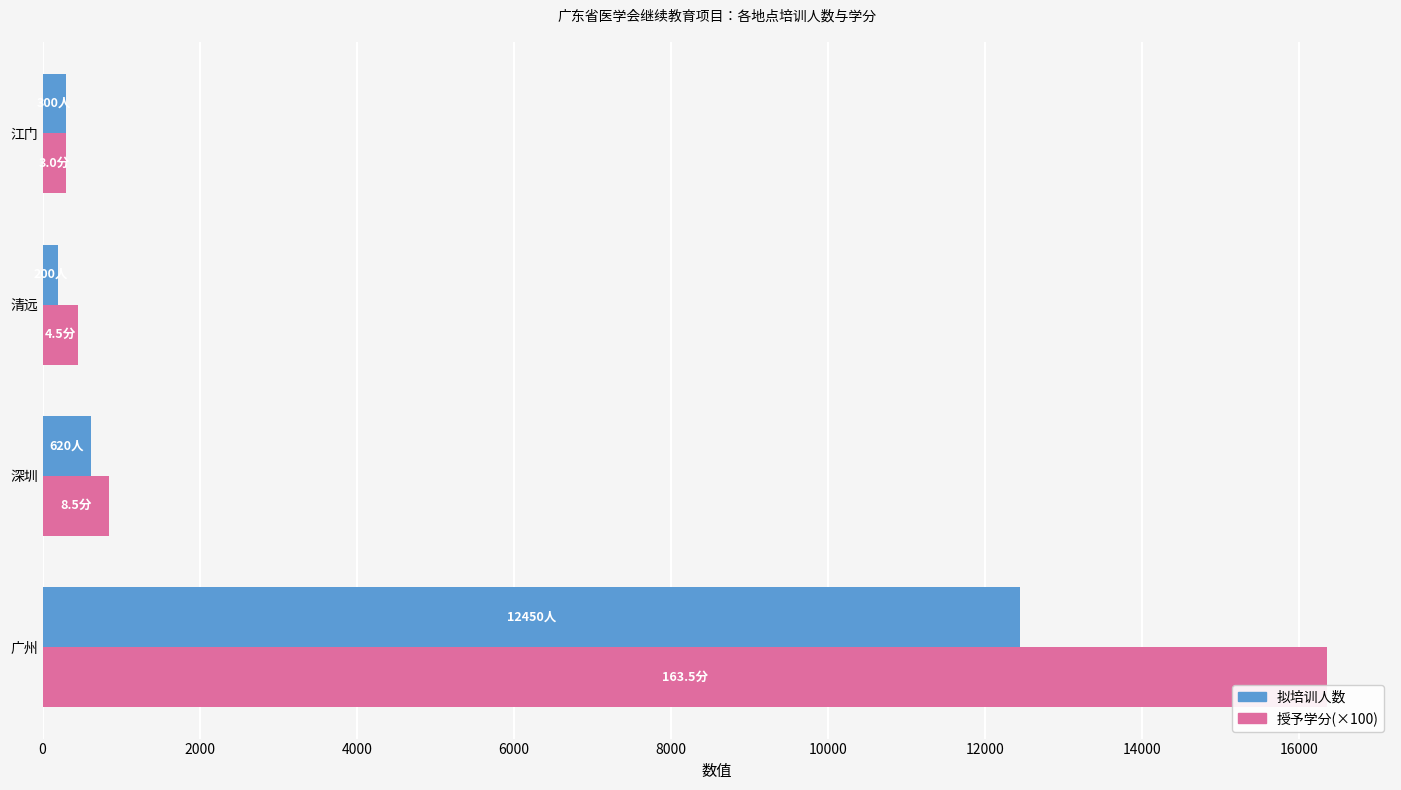

Count the number of data series in this chart.

2